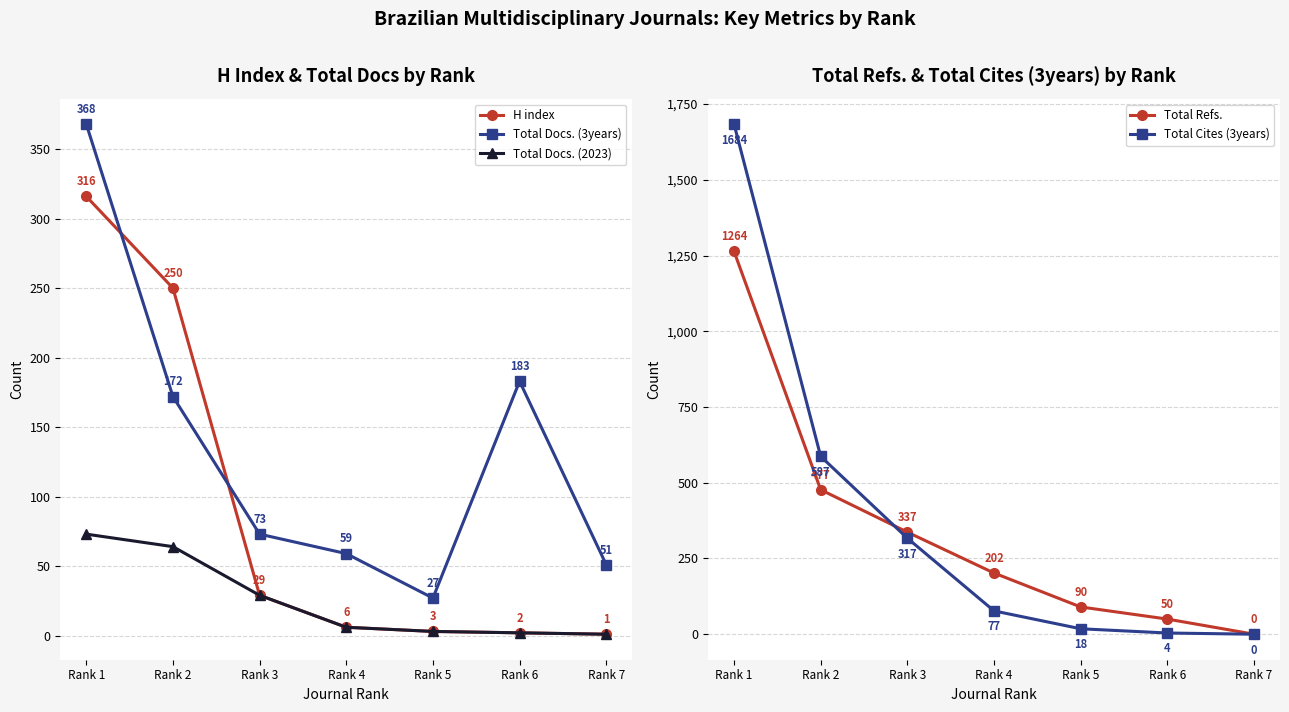

Which series has the widest spread of values?

Total Cites (3years)